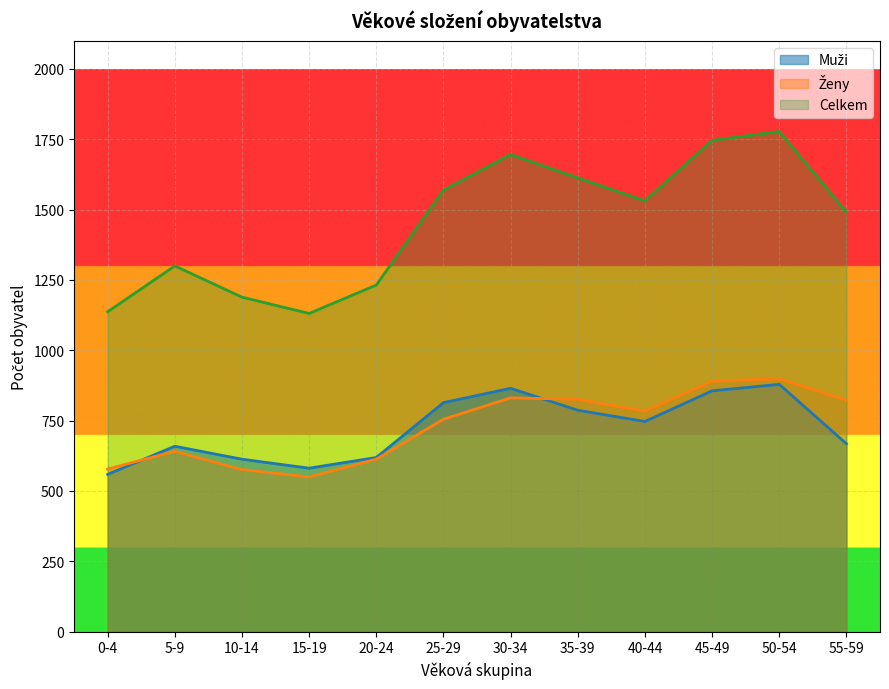

True or false: Ženy and Celkem intersect in this chart.

False